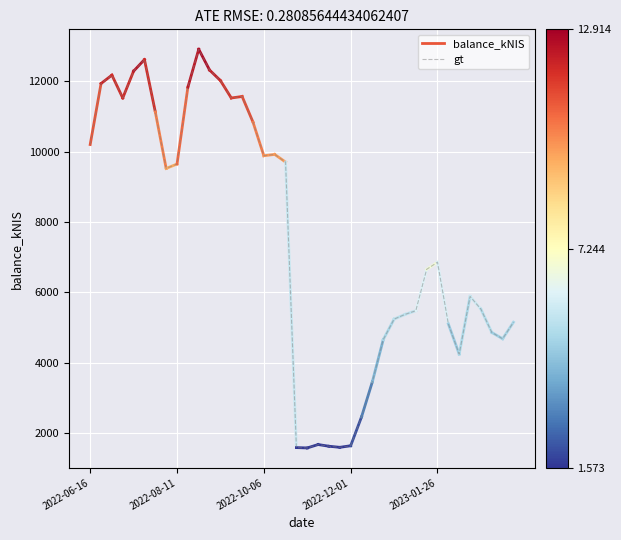

How many points are higher than both their immediate neighbors (excluding endpoints)?

8